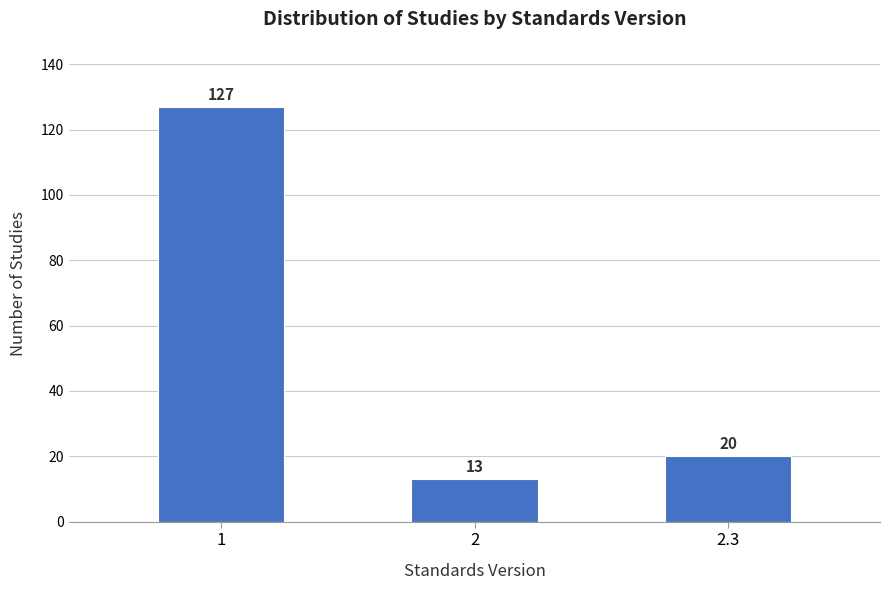

Reading right to left, transcribe all the data shown in this chart.

20	13	127